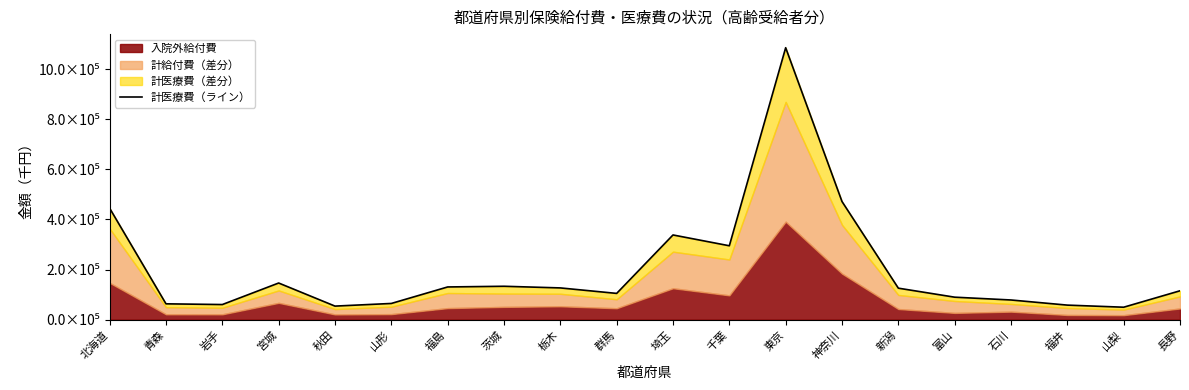

What value does the data have at 埼玉?

338103.6